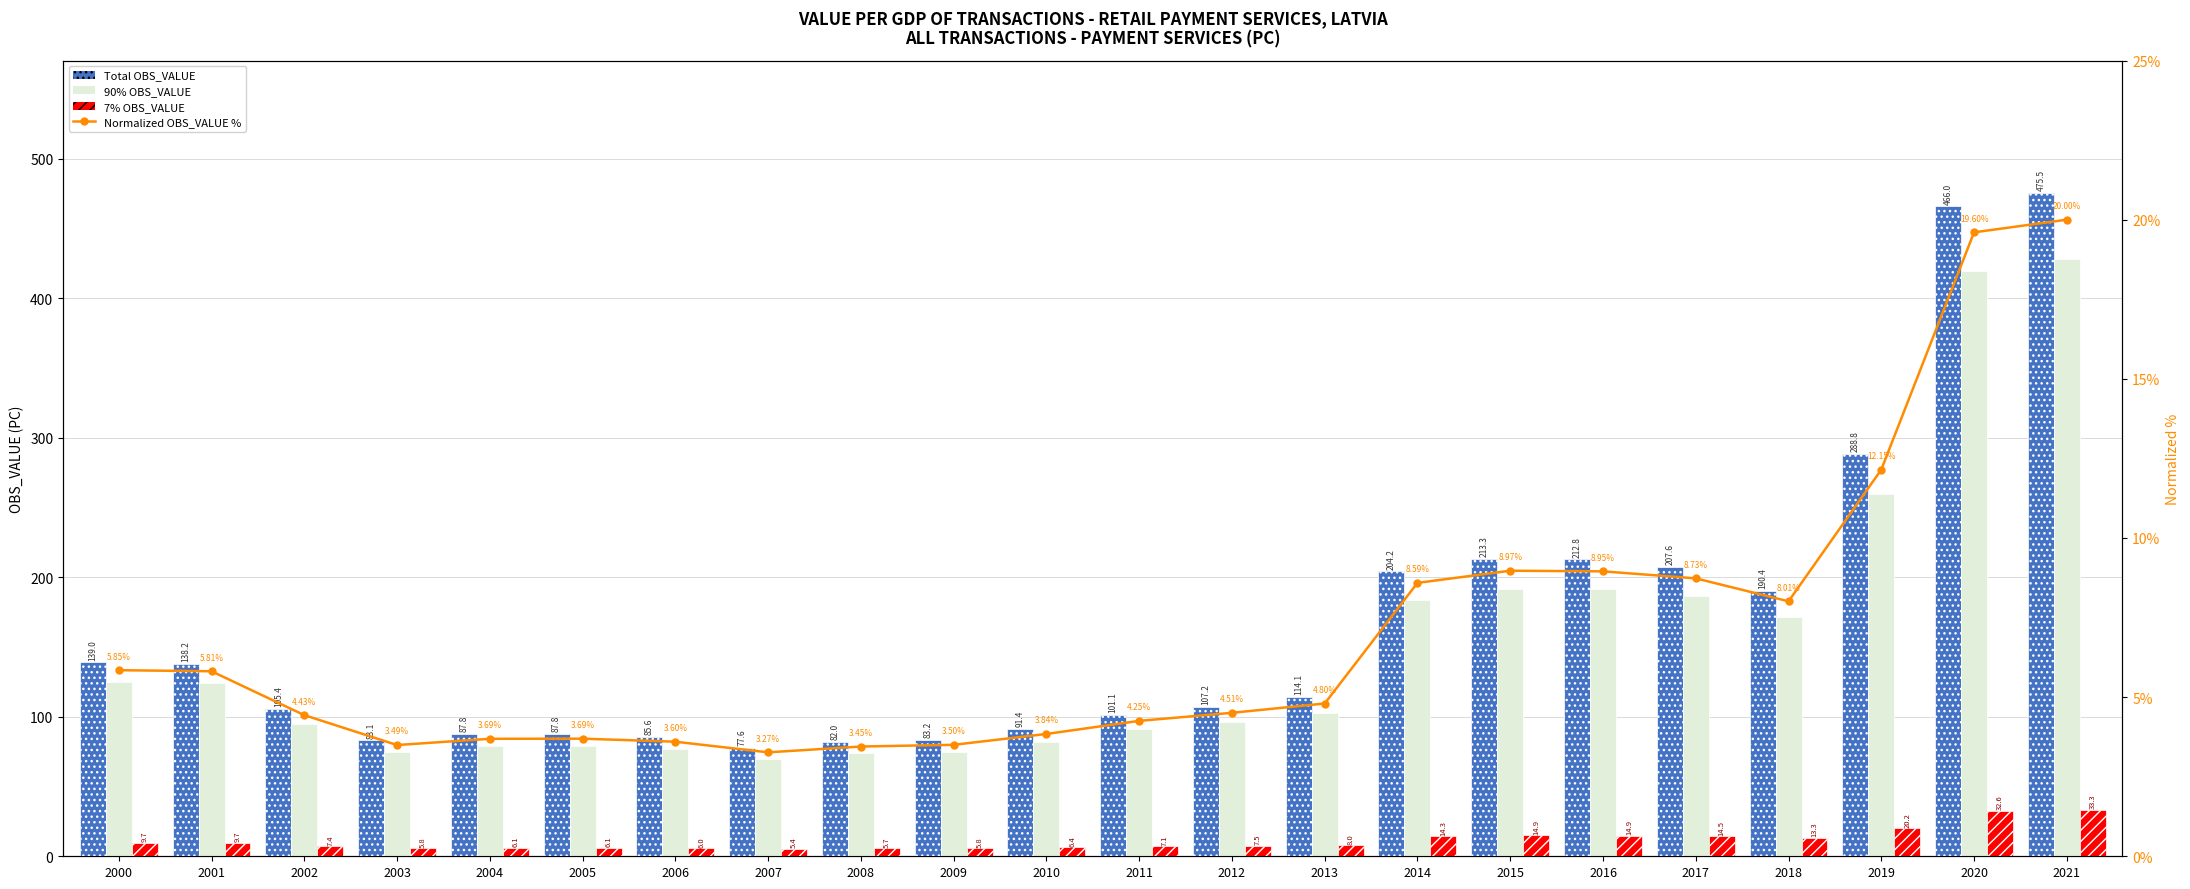

Reading left to right, what are all the values shown in this chart?

Total OBS_VALUE: 139.0	138.2	105.4	83.1	87.8	87.8	85.6	77.6	82.0	83.2	91.4	101.1	107.2	114.1	204.2	213.3	212.8	207.6	190.4	288.8	466.0	475.5
90% OBS_VALUE: 125.1	124.4	94.9	74.8	79.0	79.0	77.0	69.9	73.8	74.9	82.2	91.0	96.4	102.7	183.8	192.0	191.5	186.8	171.4	259.9	419.4	427.9
7% OBS_VALUE: 9.7	9.7	7.4	5.8	6.1	6.1	6.0	5.4	5.7	5.8	6.4	7.1	7.5	8.0	14.3	14.9	14.9	14.5	13.3	20.2	32.6	33.3
Normalized OBS_VALUE %: 5.8	5.8	4.4	3.5	3.7	3.7	3.6	3.3	3.4	3.5	3.8	4.3	4.5	4.8	8.6	9.0	9.0	8.7	8.0	12.1	19.6	20.0